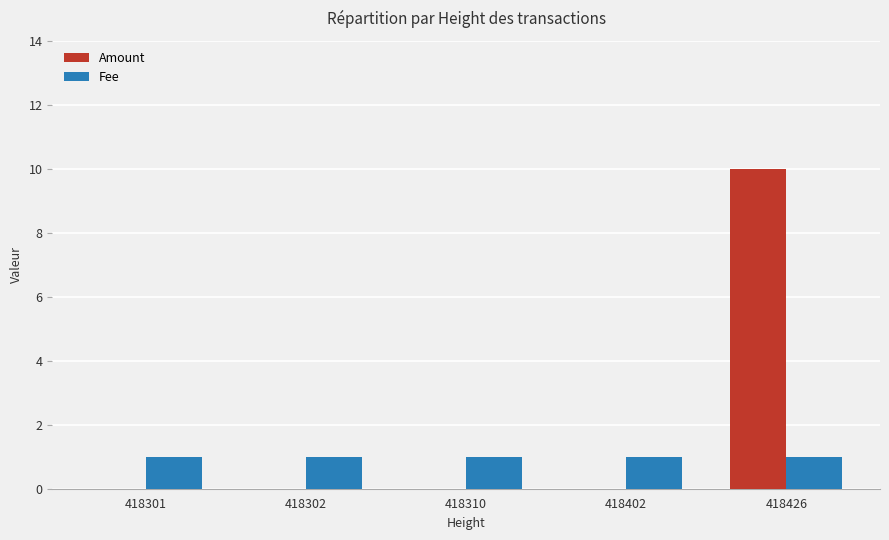

Which series has the largest total across all categories?

Amount